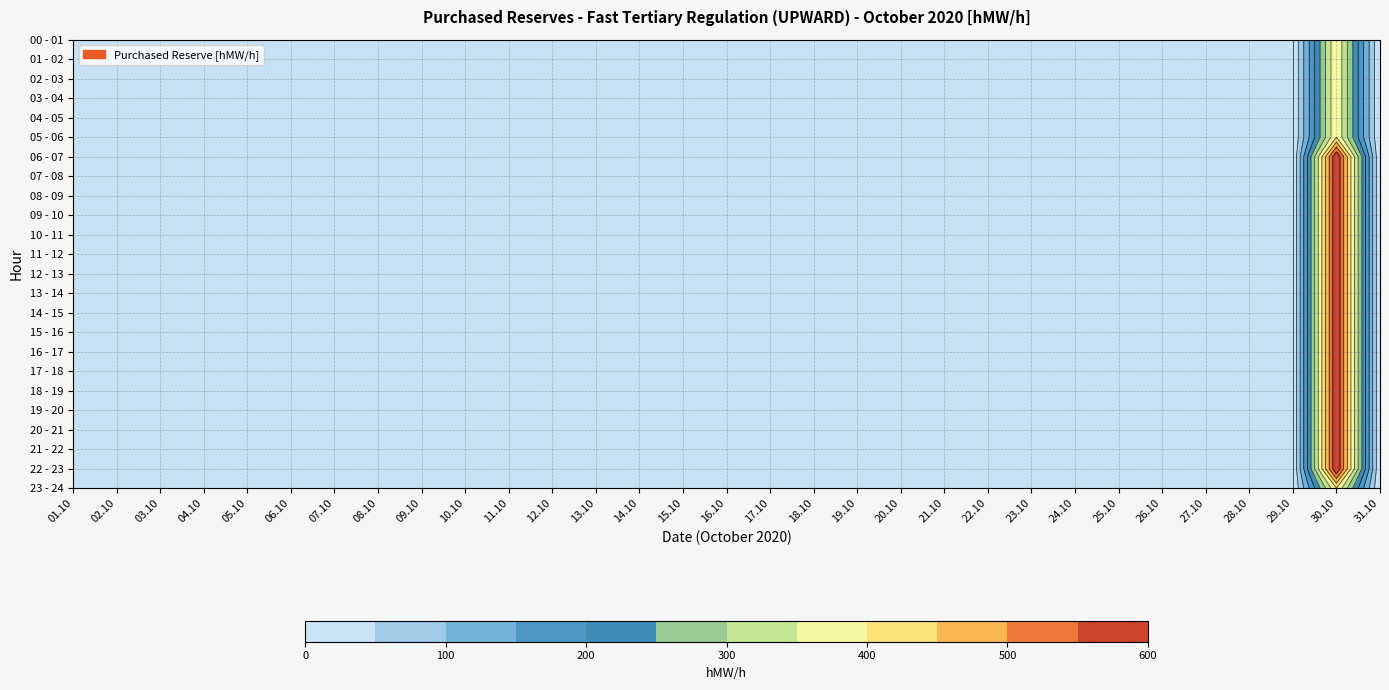

What is the average value of the 23 - 24 series?

13